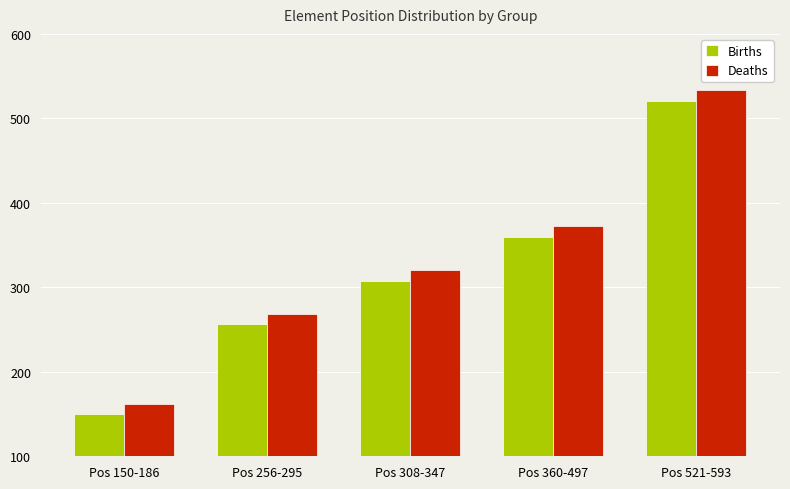

At which category is the sum across all series the highest?

Pos 521-593